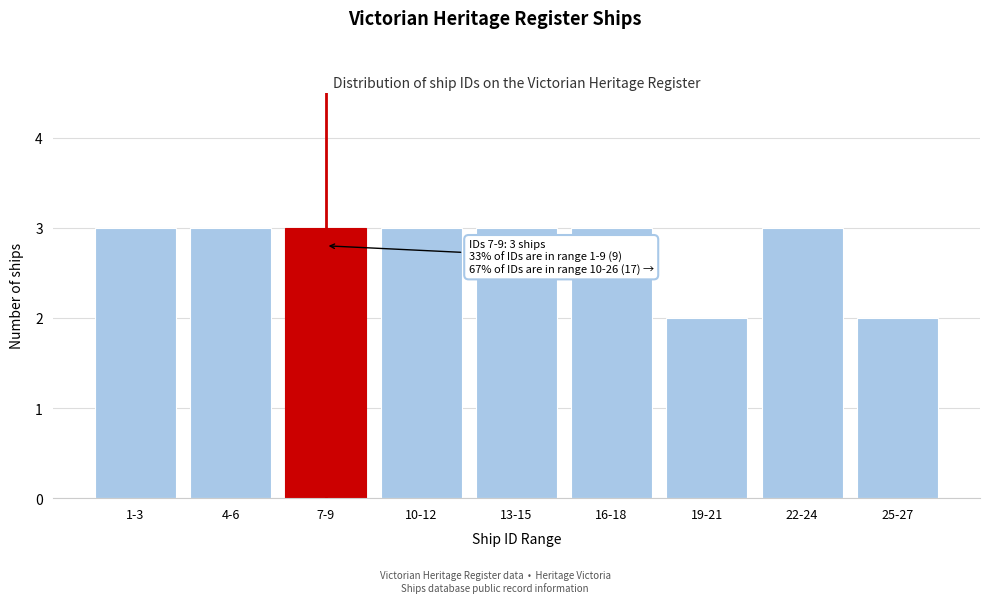

Reading left to right, extract all data points from this chart.

1-3=3	4-6=3	7-9=3	10-12=3	13-15=3	16-18=3	19-21=2	22-24=3	25-27=2